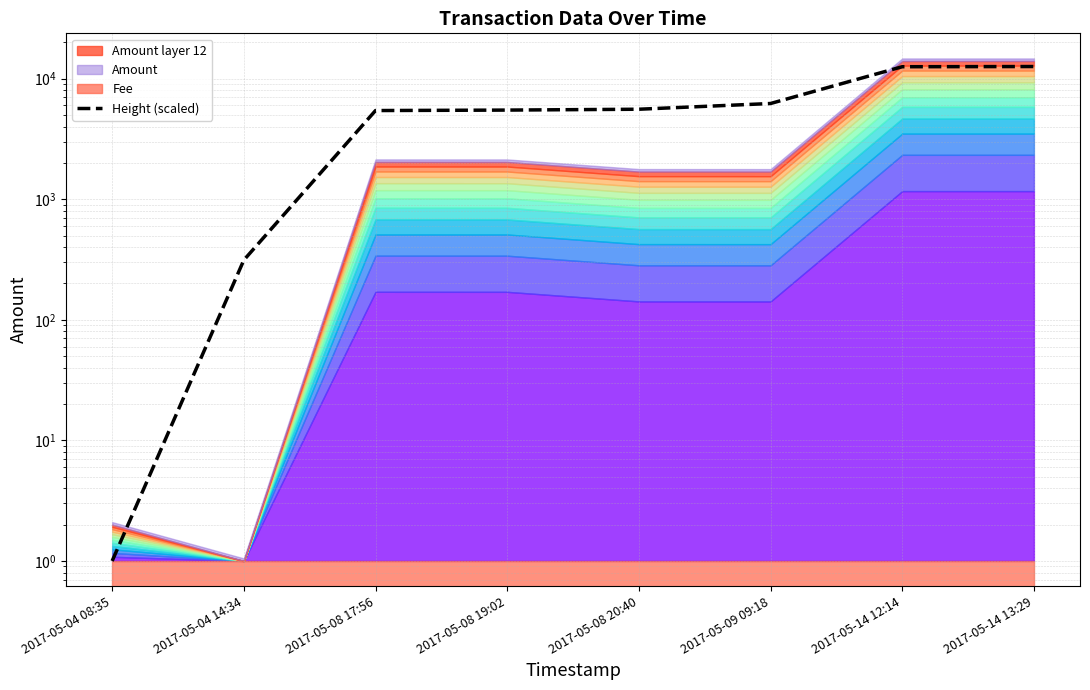

True or false: the data shows 562.9 at 2017-05-04 14:34.

False